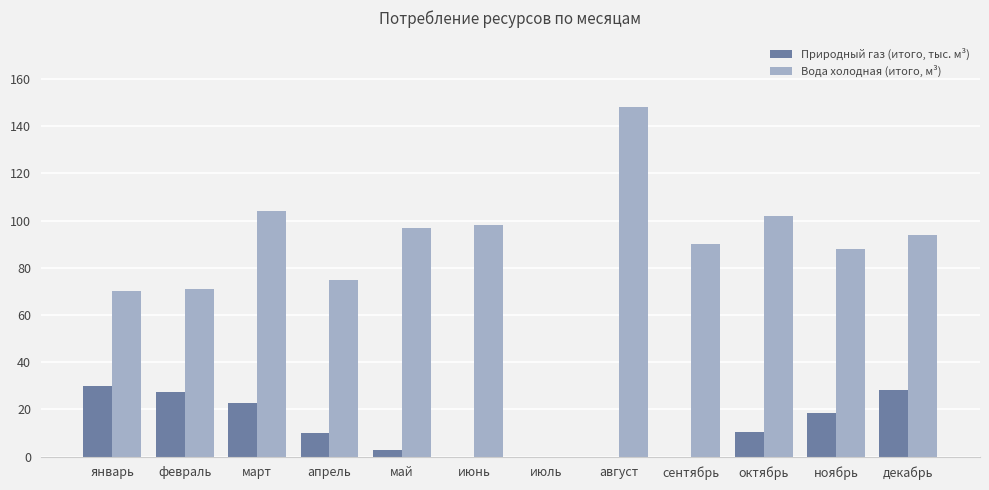

At which category does the chart reach its peak across all series?

август